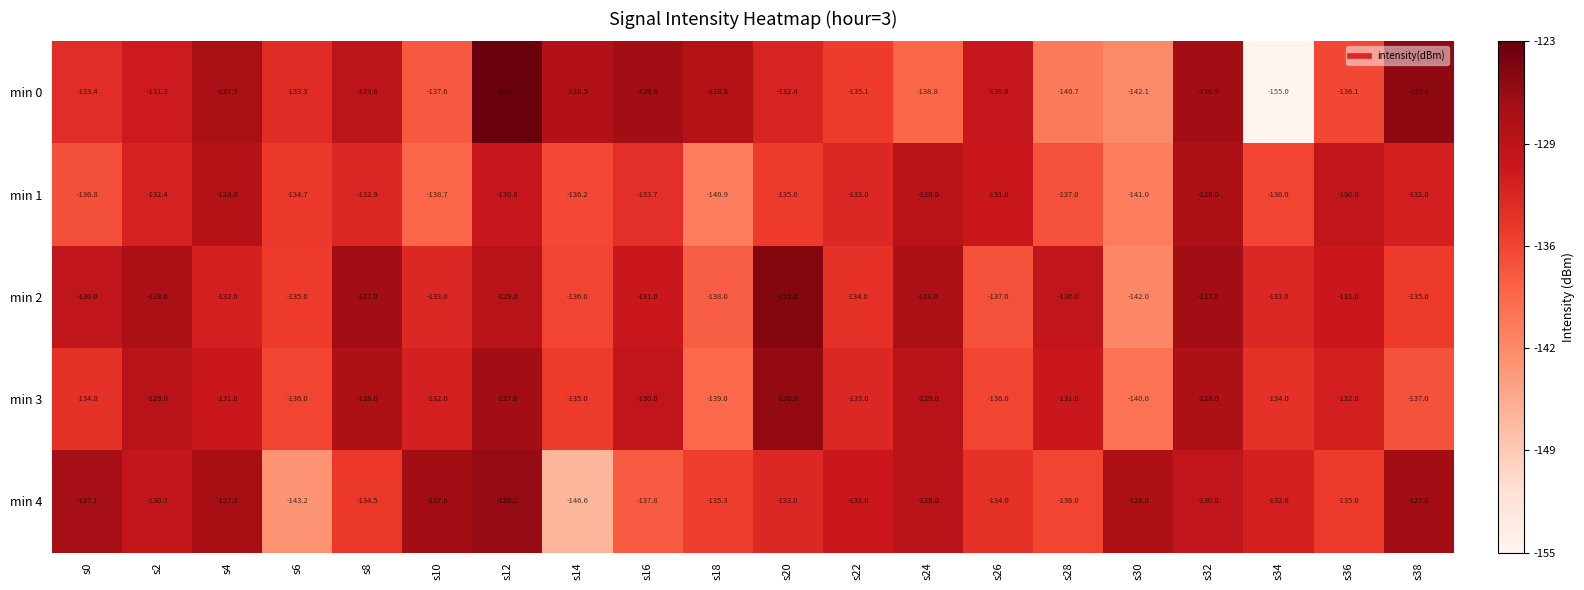

Rank the series by their maximum value, from lowest to highest.

min 1, min 4, min 3, min 2, min 0